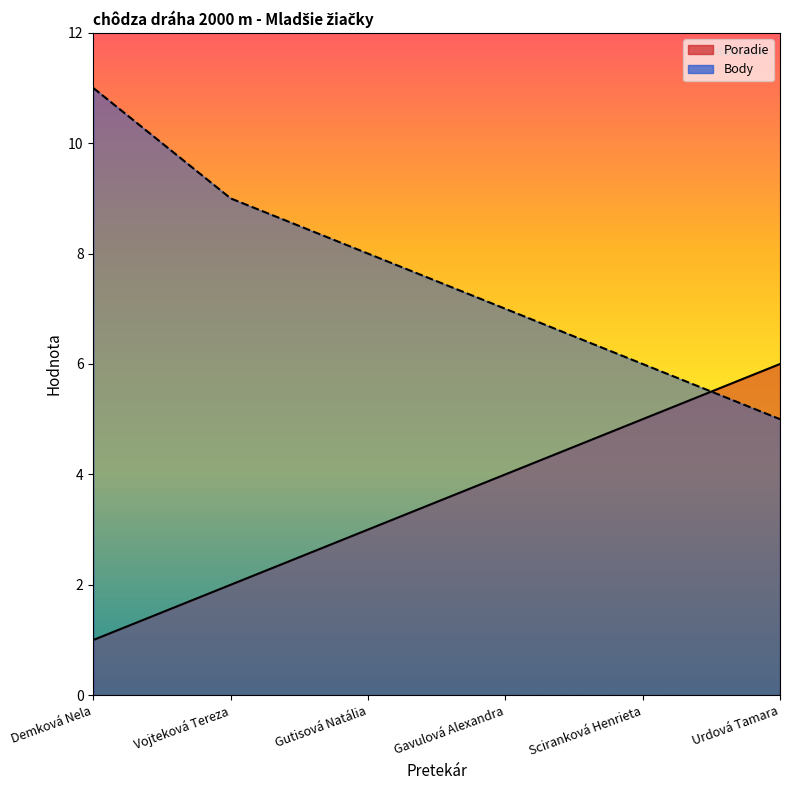

What is the difference between the maximum and minimum values in the Body series?

6